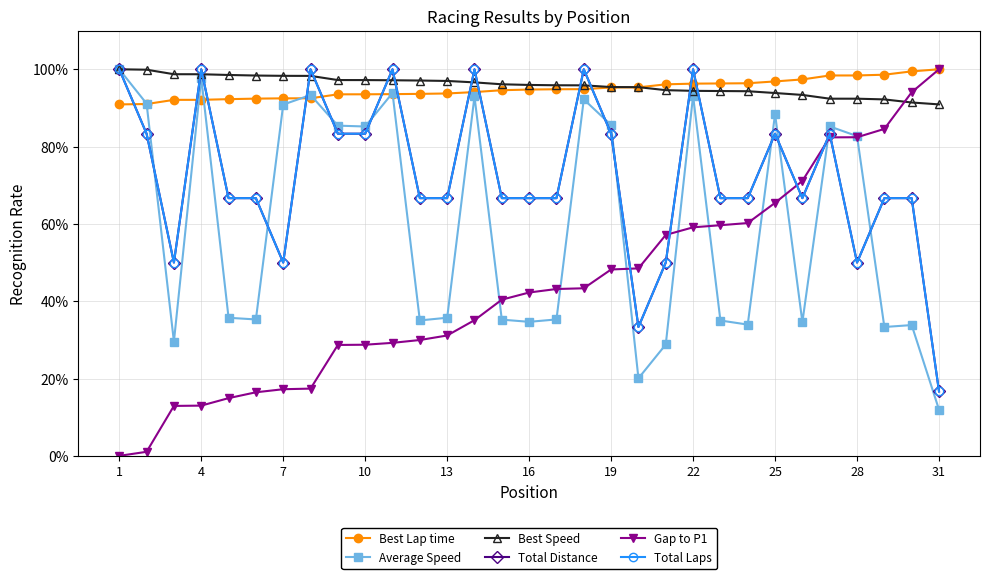

Reading left to right, transcribe all the data shown in this chart.

Best Lap time: 90.9	91.0	92.1	92.1	92.3	92.4	92.5	92.5	93.5	93.5	93.6	93.6	93.7	94.1	94.6	94.8	94.8	94.9	95.3	95.3	96.1	96.3	96.3	96.4	96.9	97.4	98.4	98.4	98.6	99.5	100.0
Average Speed: 100.0	91.1	29.5	97.8	35.7	35.3	90.9	93.3	85.4	85.2	93.9	35.0	35.7	93.0	35.2	34.7	35.3	92.2	85.6	20.1	28.8	93.1	35.0	34.0	88.4	34.6	85.2	82.7	33.3	33.8	11.9
Best Speed: 100.0	99.9	98.7	98.7	98.5	98.4	98.3	98.3	97.2	97.2	97.2	97.1	97.0	96.6	96.1	96.0	95.9	95.8	95.4	95.4	94.6	94.4	94.4	94.3	93.9	93.4	92.4	92.4	92.2	91.4	90.9
Total Distance: 100.0	83.3	50.0	100.0	66.7	66.7	50.0	100.0	83.3	83.3	100.0	66.7	66.7	100.0	66.7	66.7	66.7	100.0	83.3	33.3	50.0	100.0	66.7	66.7	83.3	66.7	83.3	50.0	66.7	66.7	16.7
Gap to P1: 0.0	1.0	12.9	13.0	14.9	16.4	17.2	17.4	28.7	28.7	29.2	30.0	31.1	35.1	40.4	42.3	43.2	43.3	48.2	48.5	57.2	59.1	59.7	60.2	65.5	71.1	82.4	82.4	84.6	94.1	100.0
Total Laps: 100.0	83.3	50.0	100.0	66.7	66.7	50.0	100.0	83.3	83.3	100.0	66.7	66.7	100.0	66.7	66.7	66.7	100.0	83.3	33.3	50.0	100.0	66.7	66.7	83.3	66.7	83.3	50.0	66.7	66.7	16.7